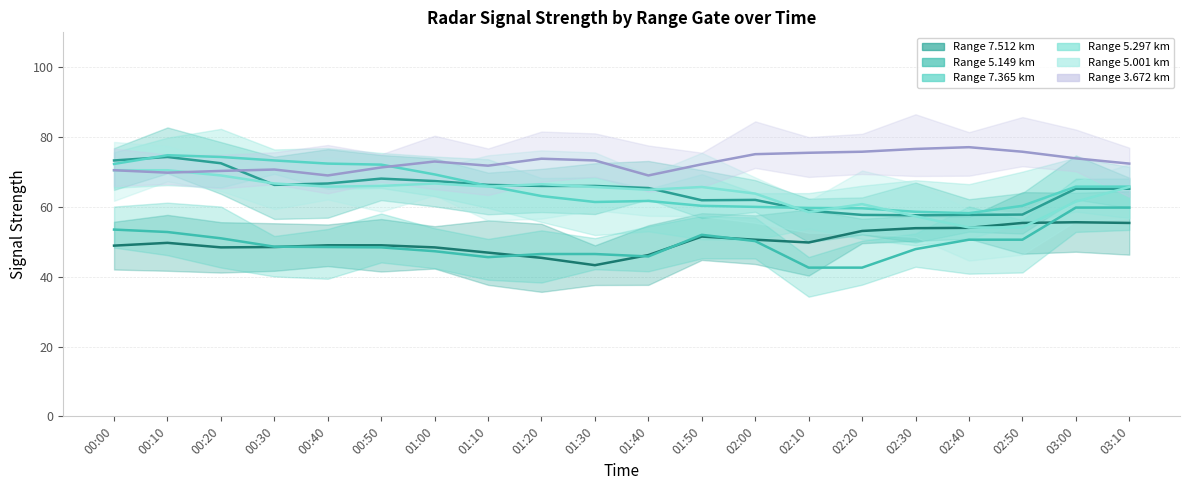

After their last crossing, which series has the higher values: 3.672 or 5.149?

3.672